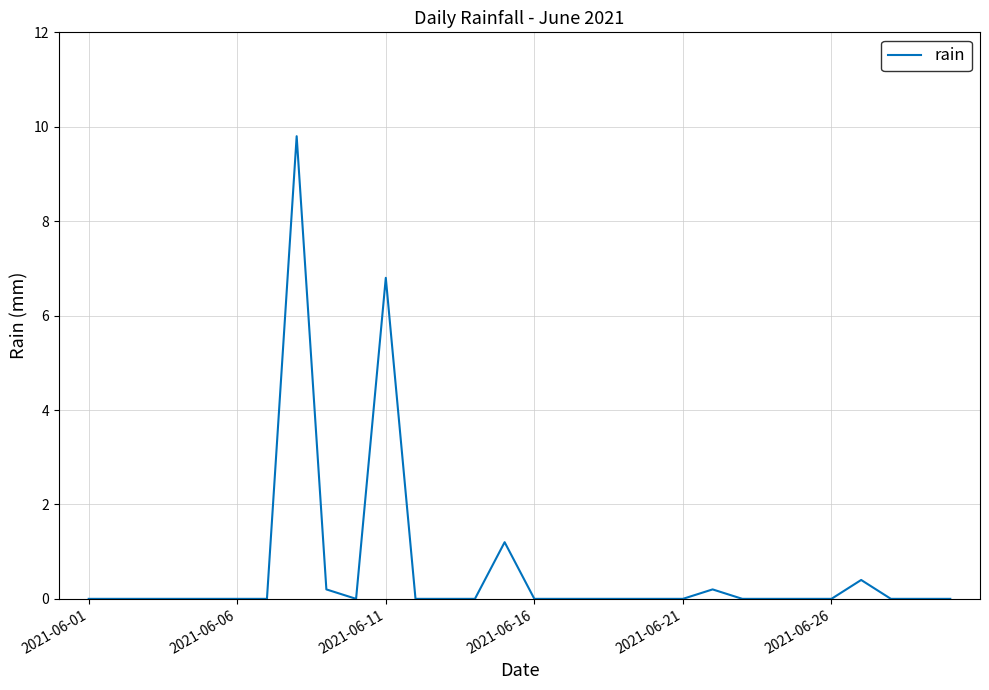

What is the maximum value shown in the chart?

9.8